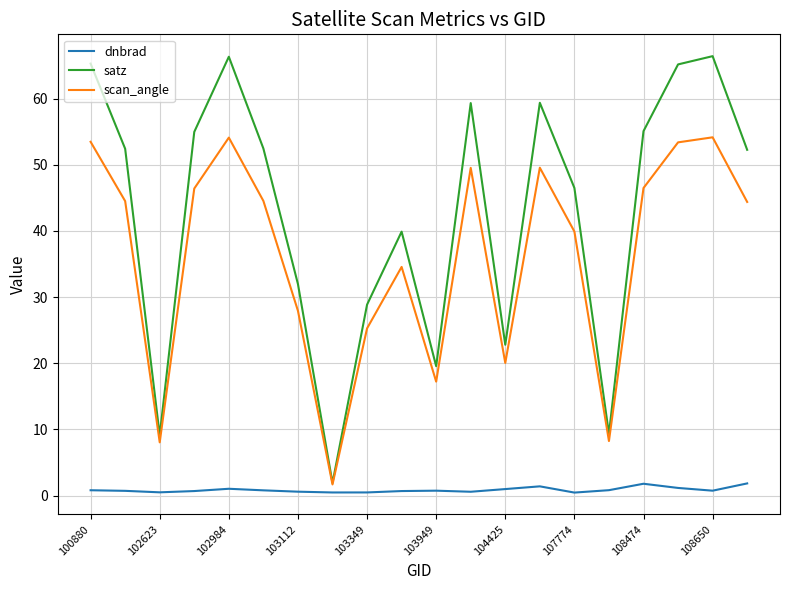

What is the highest value of the scan_angle series?

54.1